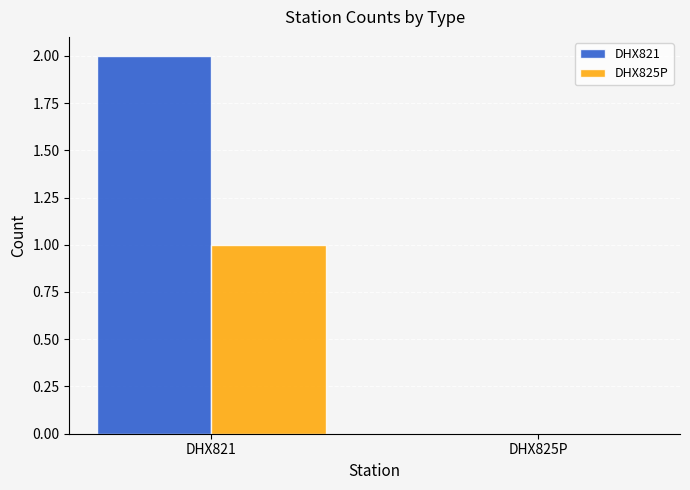

Reading left to right, extract all data points from this chart.

DHX821: 2	0
DHX825P: 1	0